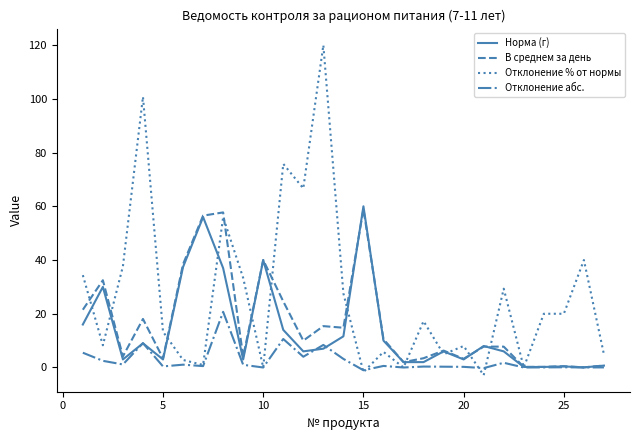

Which series has the largest total across all categories?

Отклонение % от нормы